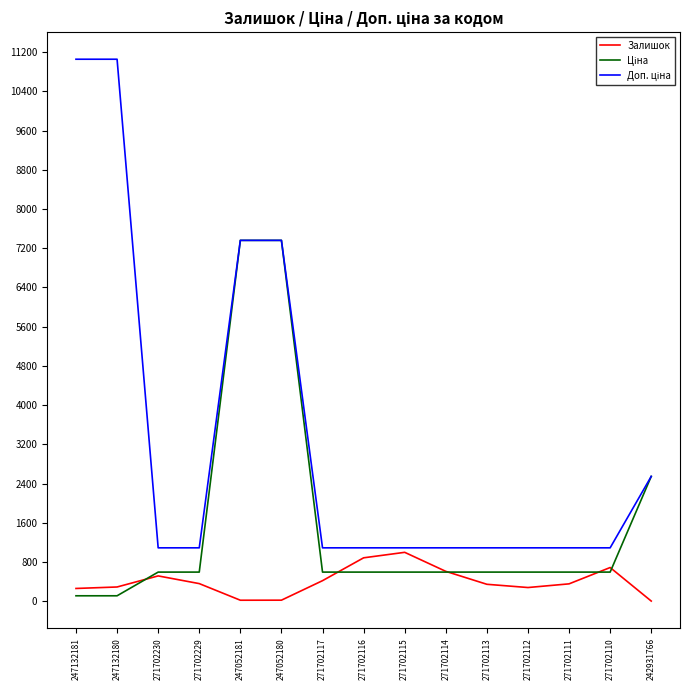

Is it true that Залишок equals 359.0 at 271702229?

True